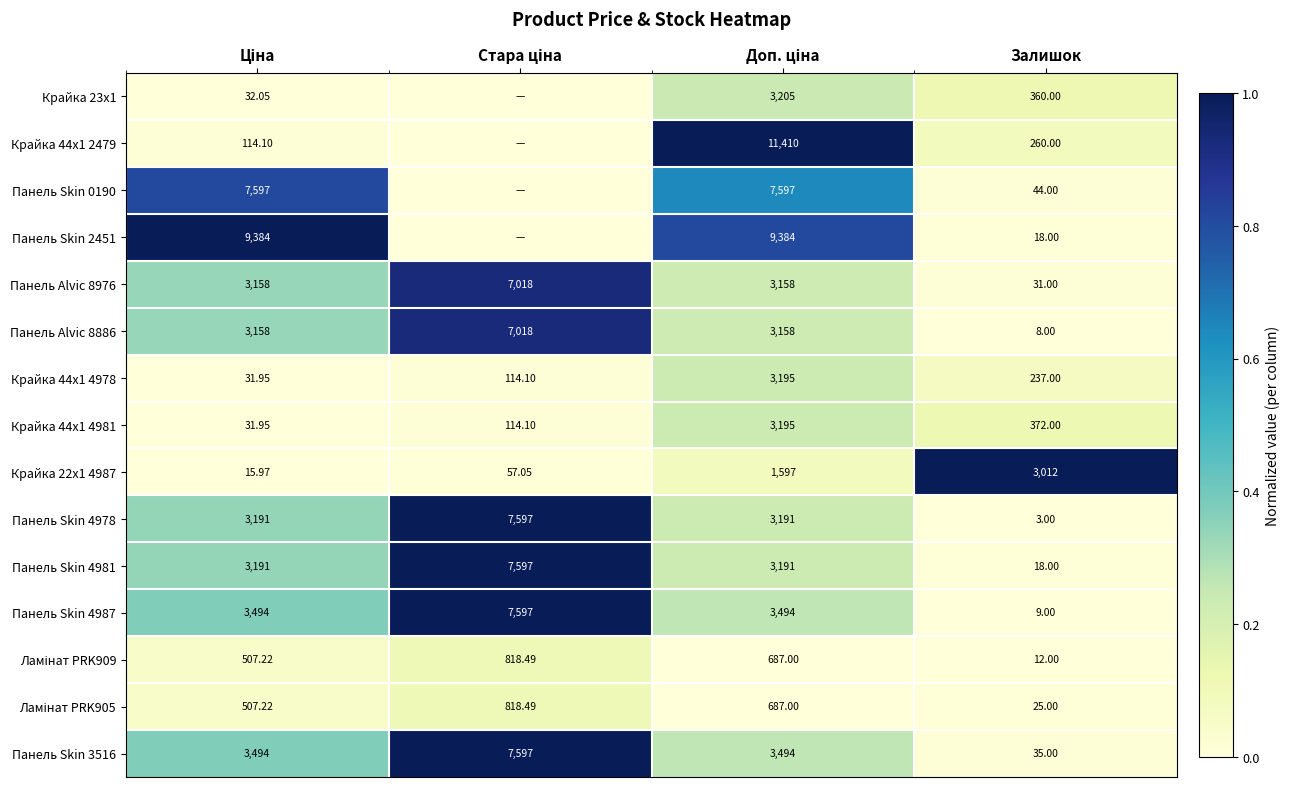

Is it true that Панель Skin 4978 equals 0.0 at Залишок?

True